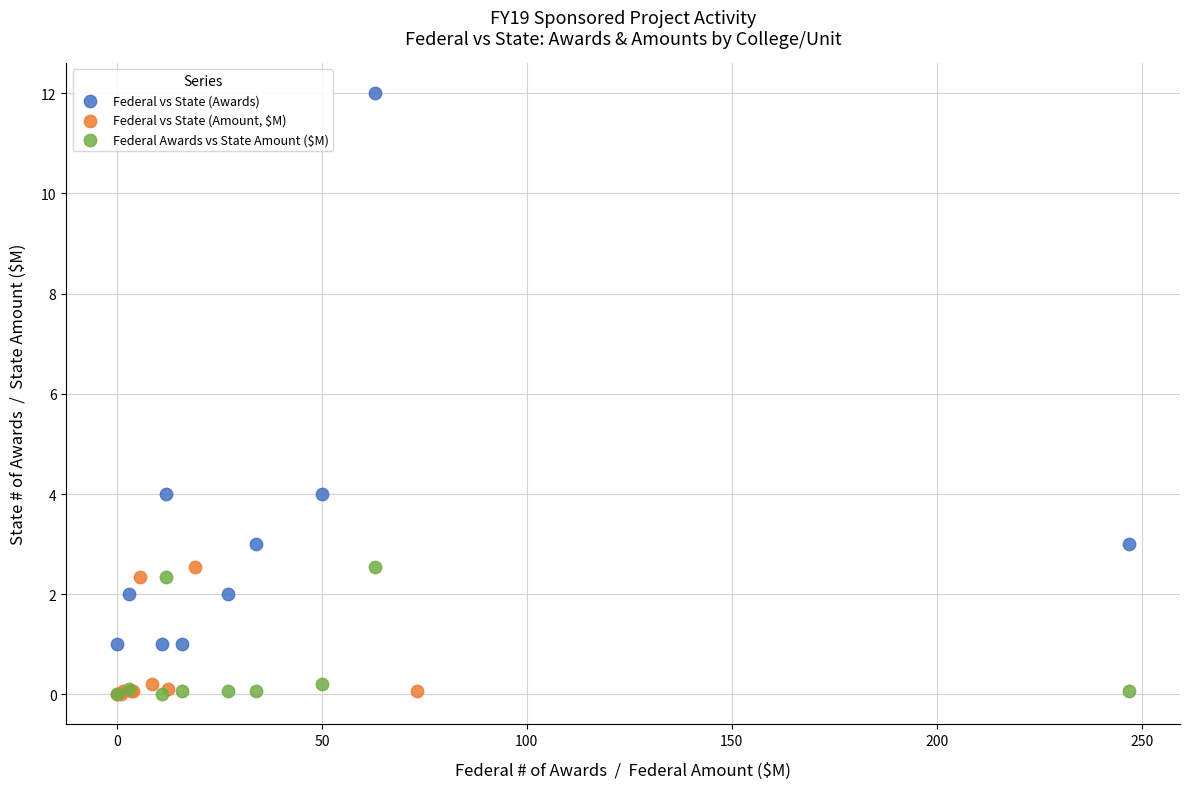

Which series has the widest spread of Y values?

Federal vs State (Awards)